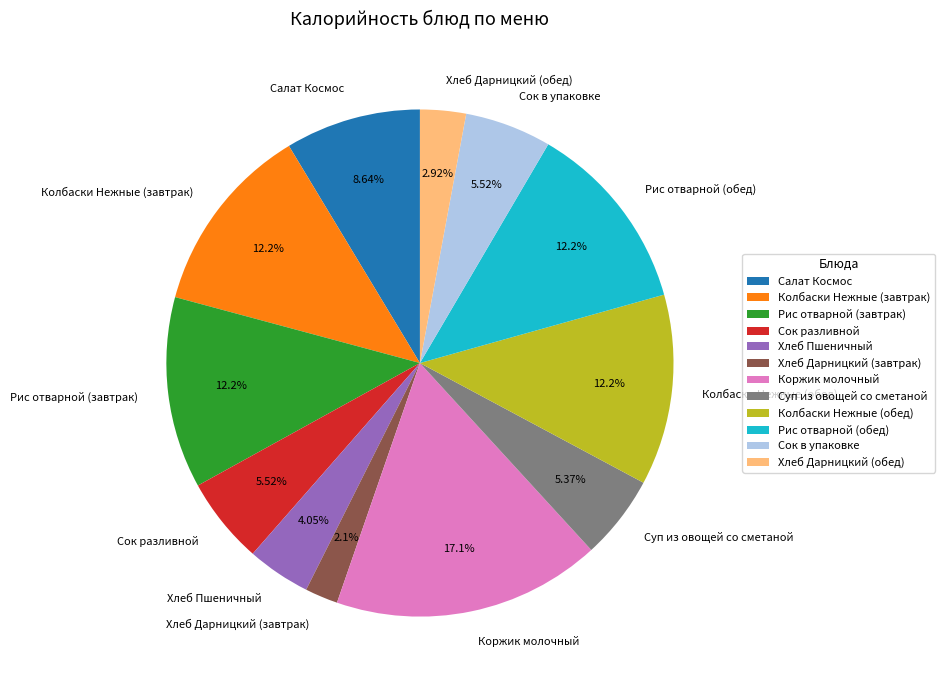

To the nearest percent, what percentage of the pie is Колбаски Нежные (обед)?

12%